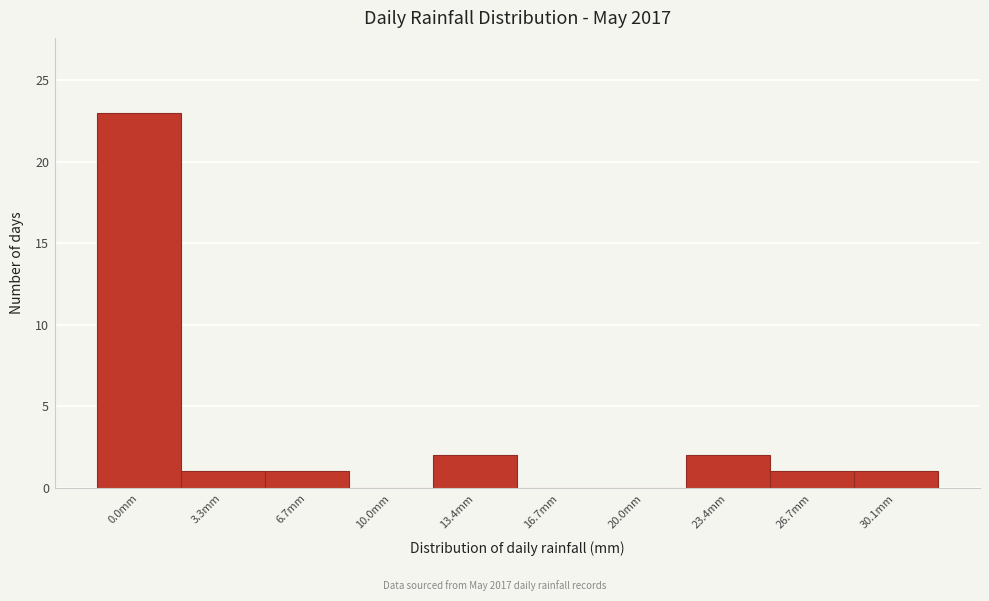

Reading left to right, extract all data points from this chart.

0.0mm=23	3.3mm=1	6.7mm=1	10.0mm=0	13.4mm=2	16.7mm=0	20.0mm=0	23.4mm=2	26.7mm=1	30.1mm=1